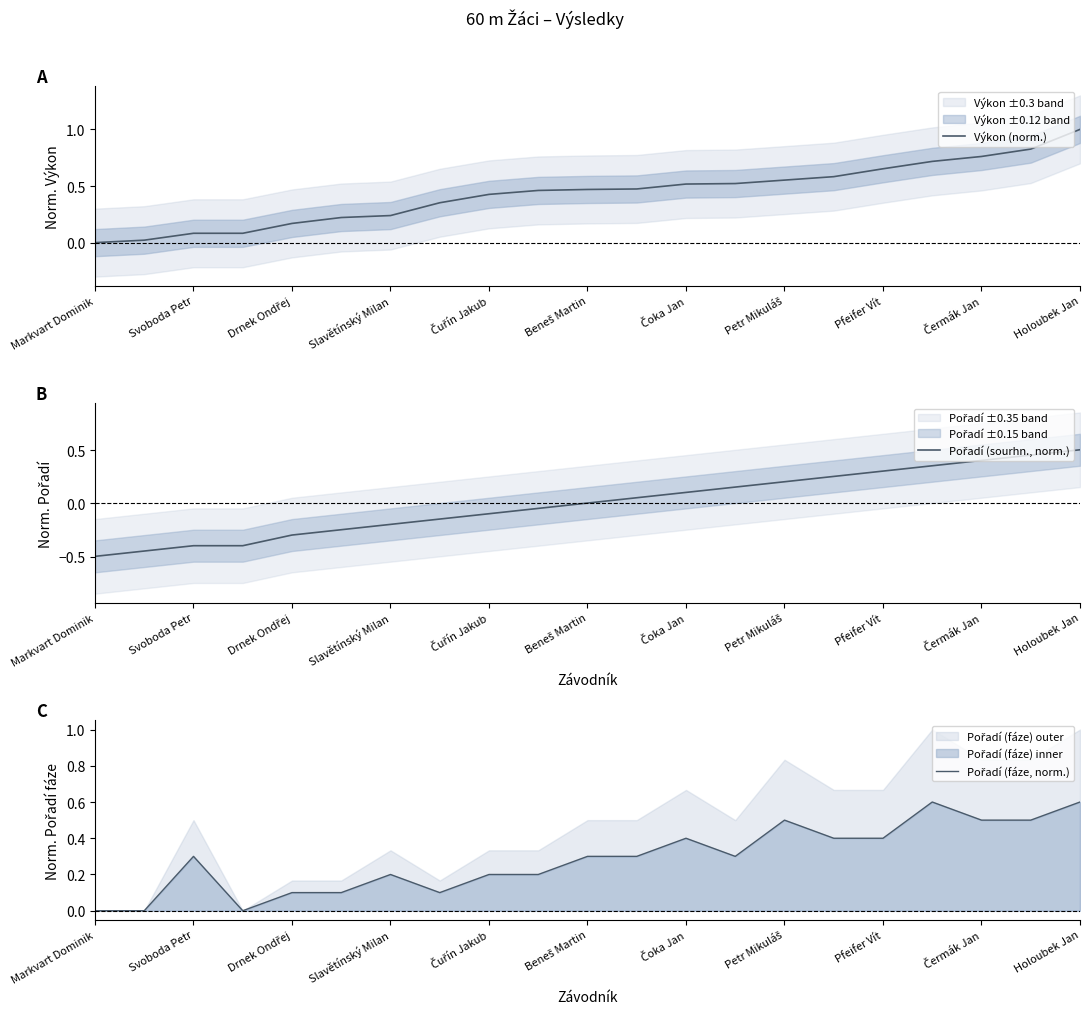

How many distinct data groups are displayed?

3